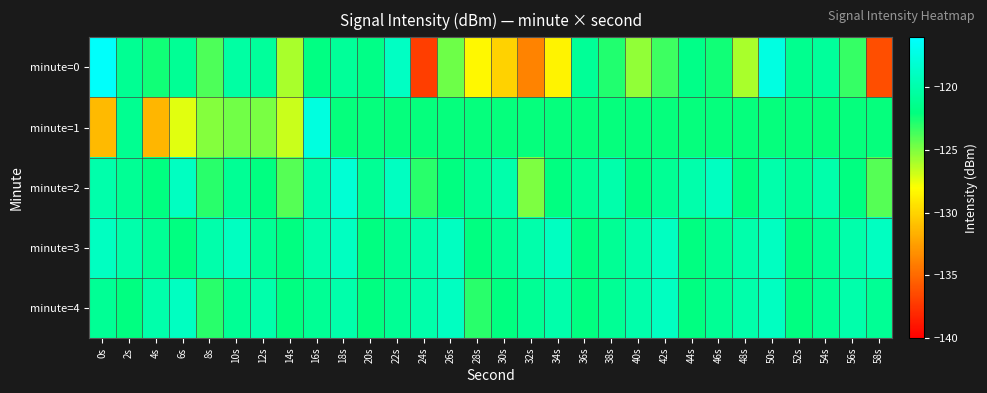

Reading left to right, what are all the values shown in this chart?

minute=0: 0s=-116.3	2s=-121.1	4s=-122.4	6s=-121.1	8s=-123.8	10s=-120.3	12s=-120.7	14s=-126.0	16s=-121.8	18s=-120.8	20s=-121.7	22s=-118.8	24s=-137.1	26s=-124.6	28s=-128.4	30s=-130.1	32s=-133.8	34s=-128.6	36s=-120.9	38s=-122.8	40s=-125.4	42s=-123.5	44s=-121.5	46s=-122.4	48s=-126.0	50s=-117.5	52s=-121.3	54s=-120.7	56s=-123.3	58s=-136.3
minute=1: 0s=-131.2	2s=-121.2	4s=-131.4	6s=-127.3	8s=-125.1	10s=-124.7	12s=-124.9	14s=-126.7	16s=-117.6	18s=-122.2	20s=-122.2	22s=-122.2	24s=-122.2	26s=-122.2	28s=-122.2	30s=-122.2	32s=-122.2	34s=-122.2	36s=-122.2	38s=-122.2	40s=-122.2	42s=-122.2	44s=-122.2	46s=-122.2	48s=-122.2	50s=-122.2	52s=-122.2	54s=-122.2	56s=-122.2	58s=-122.2
minute=2: 0s=-120.0	2s=-121.0	4s=-122.0	6s=-119.0	8s=-123.0	10s=-121.0	12s=-122.0	14s=-124.0	16s=-120.0	18s=-118.0	20s=-121.0	22s=-119.0	24s=-123.0	26s=-122.0	28s=-121.0	30s=-120.0	32s=-125.0	34s=-122.0	36s=-121.0	38s=-120.0	40s=-122.0	42s=-121.0	44s=-120.0	46s=-119.0	48s=-122.0	50s=-120.0	52s=-121.0	54s=-120.0	56s=-122.0	58s=-124.0
minute=3: 0s=-119.0	2s=-120.0	4s=-121.0	6s=-122.0	8s=-120.0	10s=-119.0	12s=-121.0	14s=-122.0	16s=-120.0	18s=-119.0	20s=-122.0	22s=-121.0	24s=-120.0	26s=-119.0	28s=-122.0	30s=-121.0	32s=-120.0	34s=-119.0	36s=-122.0	38s=-121.0	40s=-120.0	42s=-119.0	44s=-122.0	46s=-121.0	48s=-120.0	50s=-119.0	52s=-122.0	54s=-121.0	56s=-120.0	58s=-119.0
minute=4: 0s=-121.0	2s=-122.0	4s=-120.0	6s=-119.0	8s=-123.0	10s=-121.0	12s=-120.0	14s=-122.0	16s=-121.0	18s=-120.0	20s=-122.0	22s=-121.0	24s=-120.0	26s=-119.0	28s=-123.0	30s=-122.0	32s=-121.0	34s=-120.0	36s=-122.0	38s=-121.0	40s=-120.0	42s=-119.0	44s=-122.0	46s=-121.0	48s=-120.0	50s=-119.0	52s=-122.0	54s=-121.0	56s=-120.0	58s=-121.0